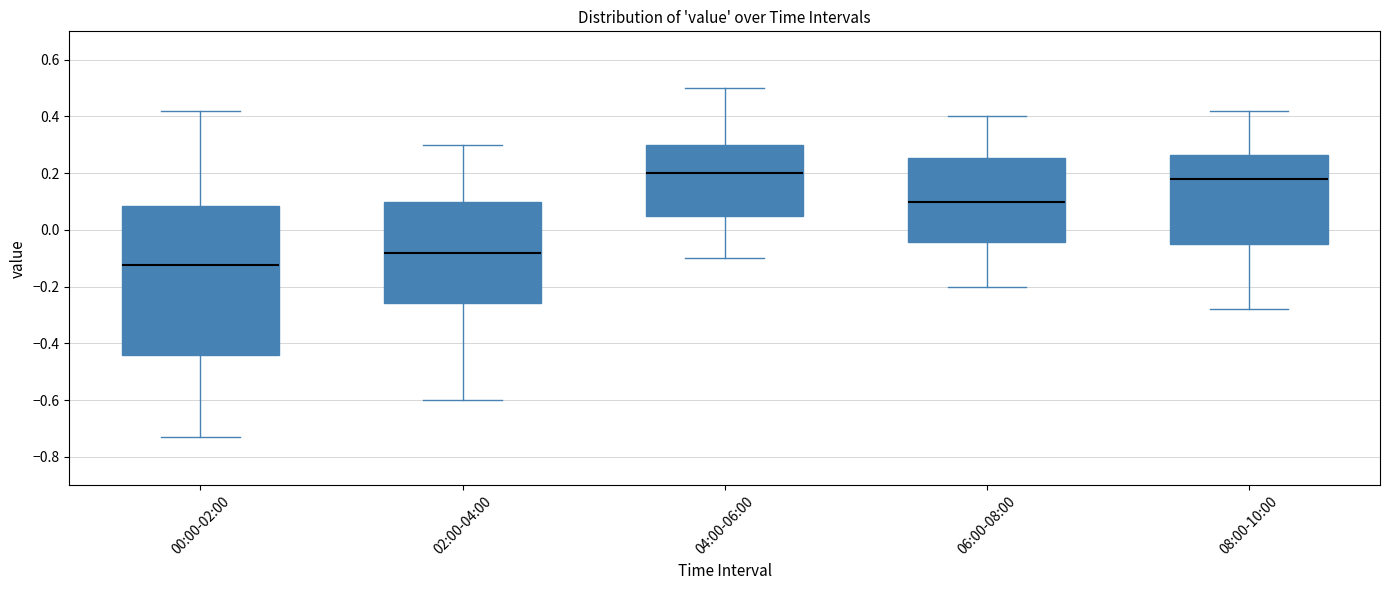

Where is the upper edge of the box for 08:00-10:00 on the y-axis? The values are not printed on the chart, so give them approximately, as read against the axis.

0.26